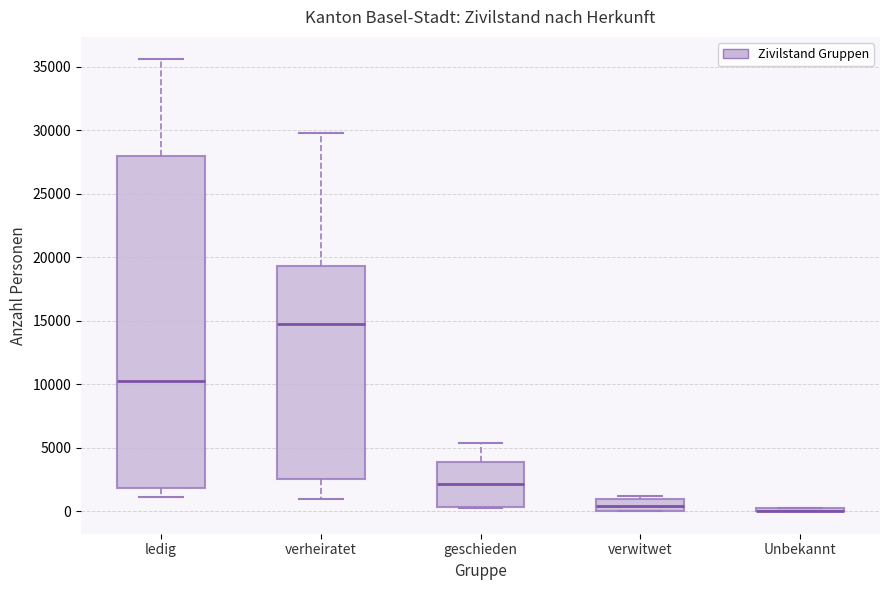

Comparing the boxes themselves (not the whiskers), which one is the tallest?

ledig